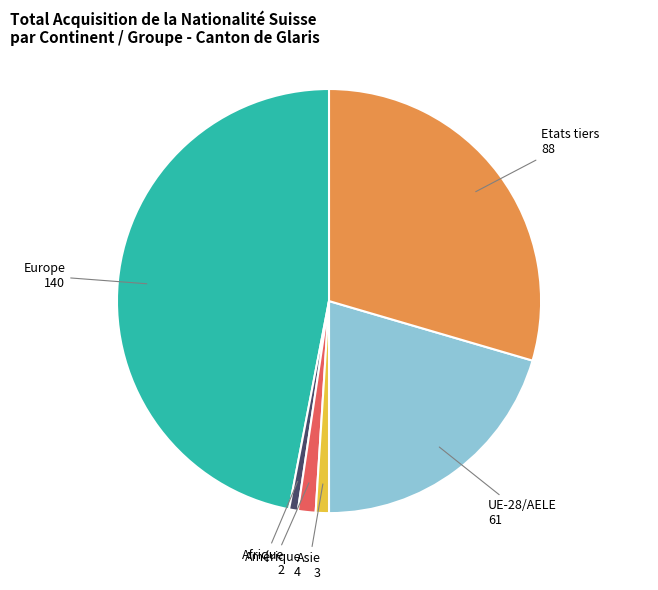

Do Afrique and Asie together represent more than half of the pie?

No